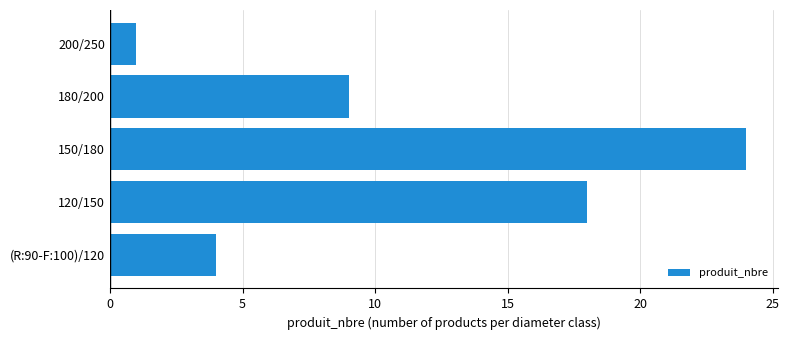

What is the change in value from (R:90-F:100)/120 to 180/200?

+5